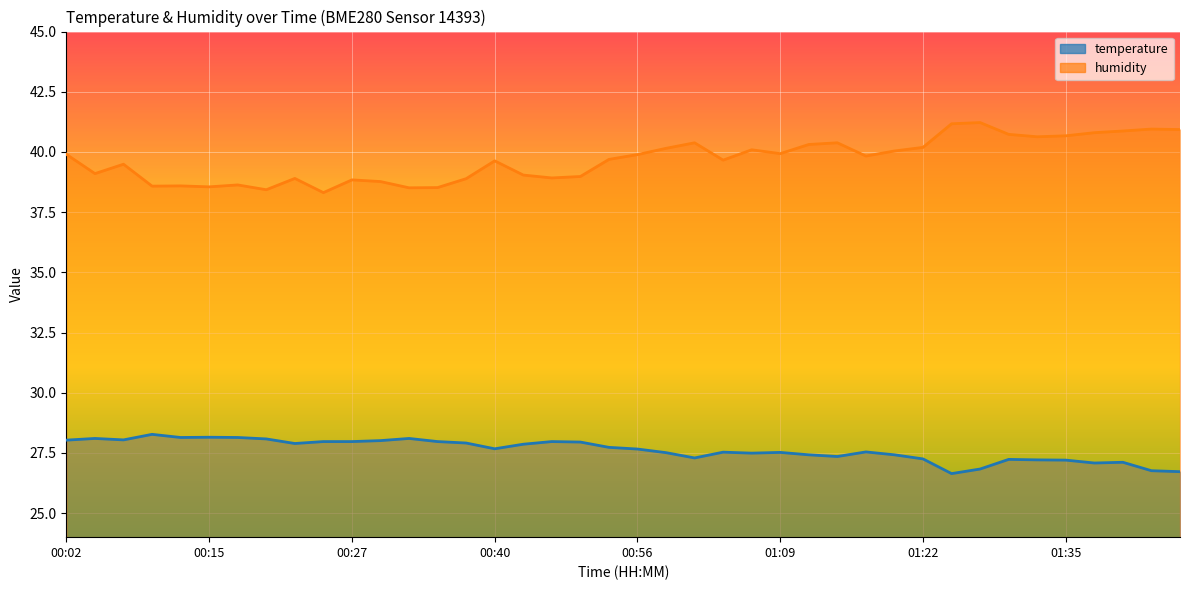

Where does the humidity series first go above 39?

00:02